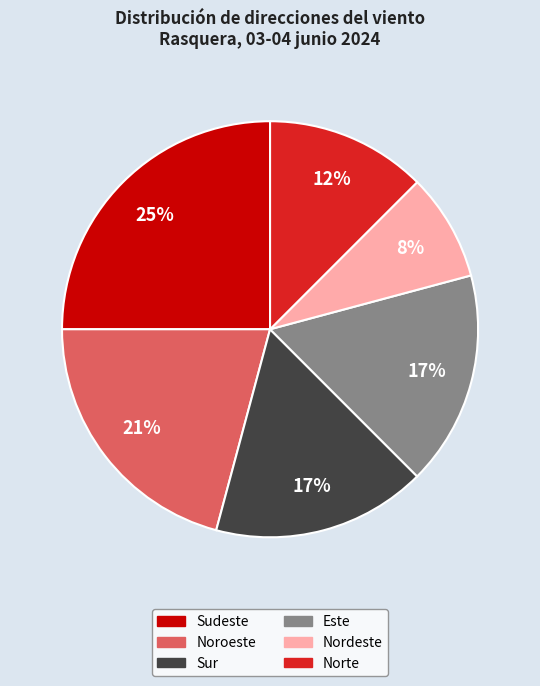

What is the largest slice in the pie chart?

Sudeste